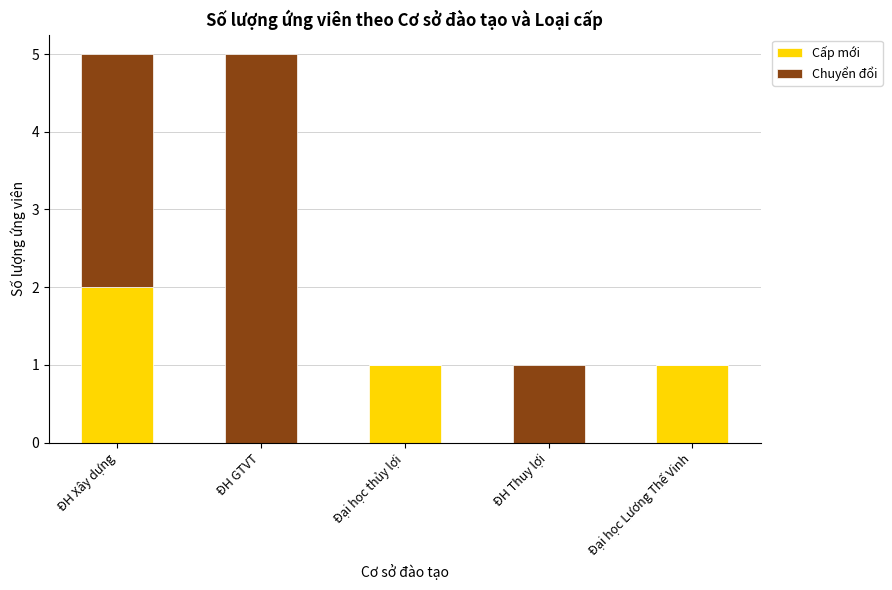

What is the total value across all series at ĐH GTVT?

5